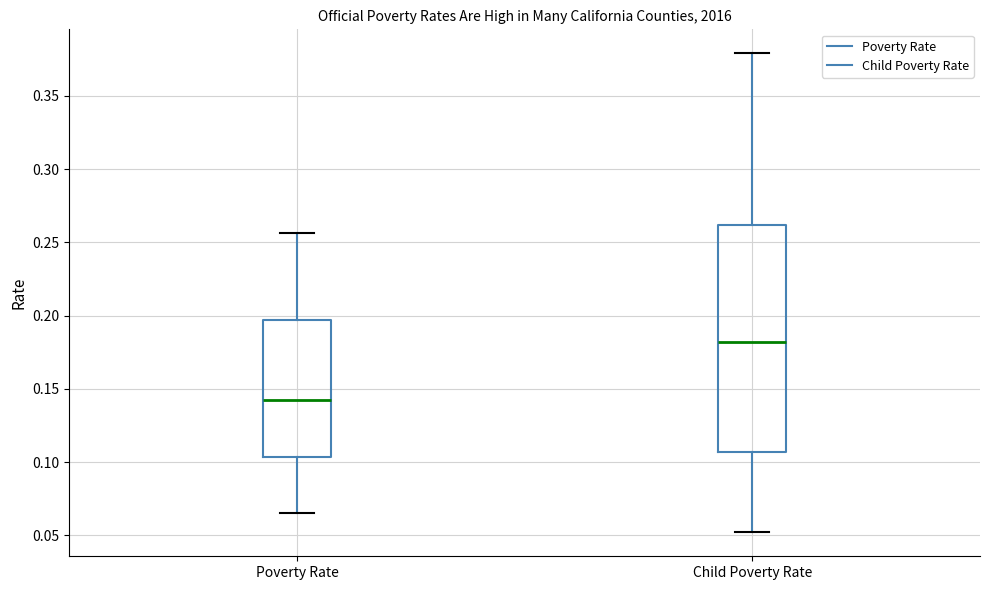

Where does the upper whisker of the box for Poverty Rate end on the y-axis? The values are not printed on the chart, so give them approximately, as read against the axis.

0.255